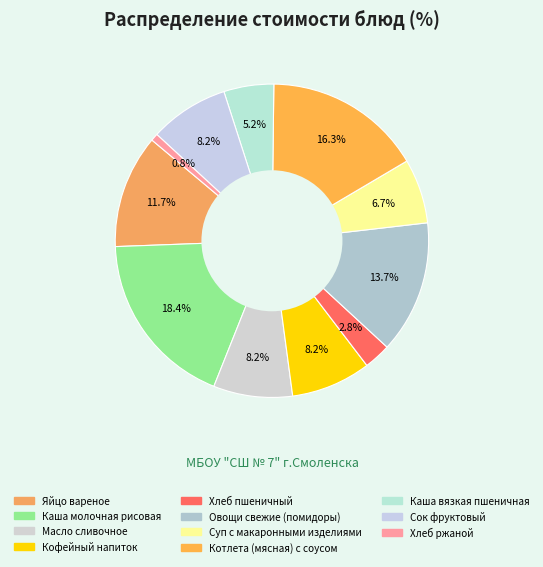

How much of the chart is everything except Овощи свежие (помидоры)?

86.3%